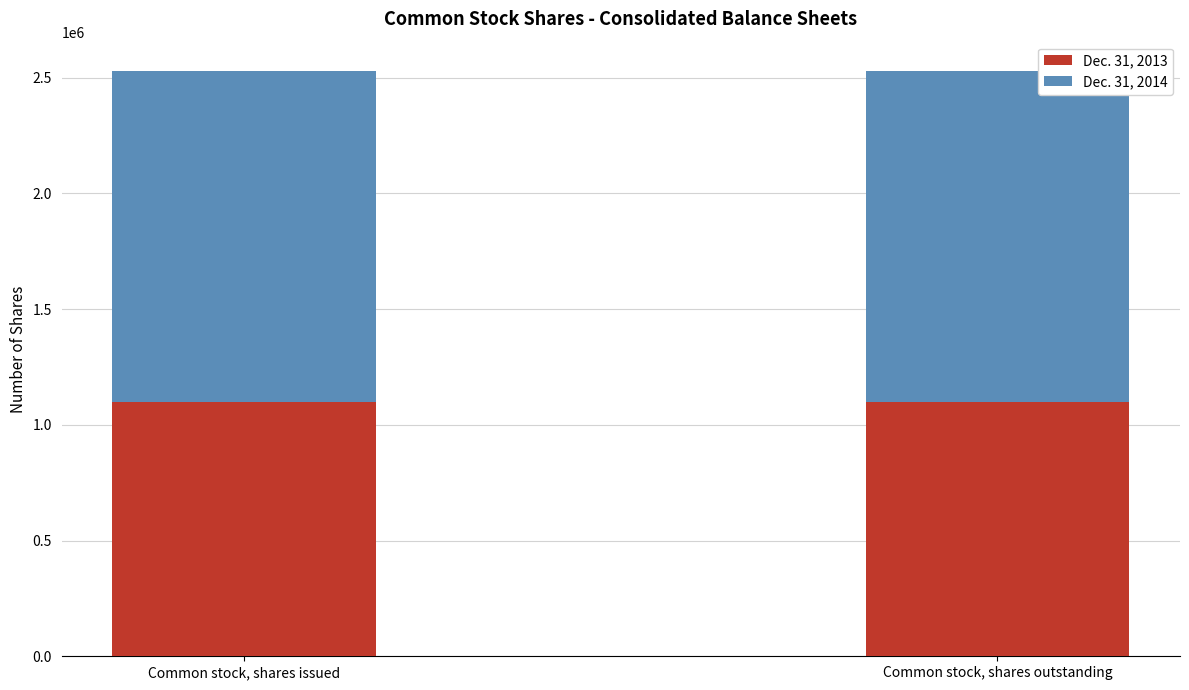

What is the total value across all series at Common stock, shares outstanding?

2529457